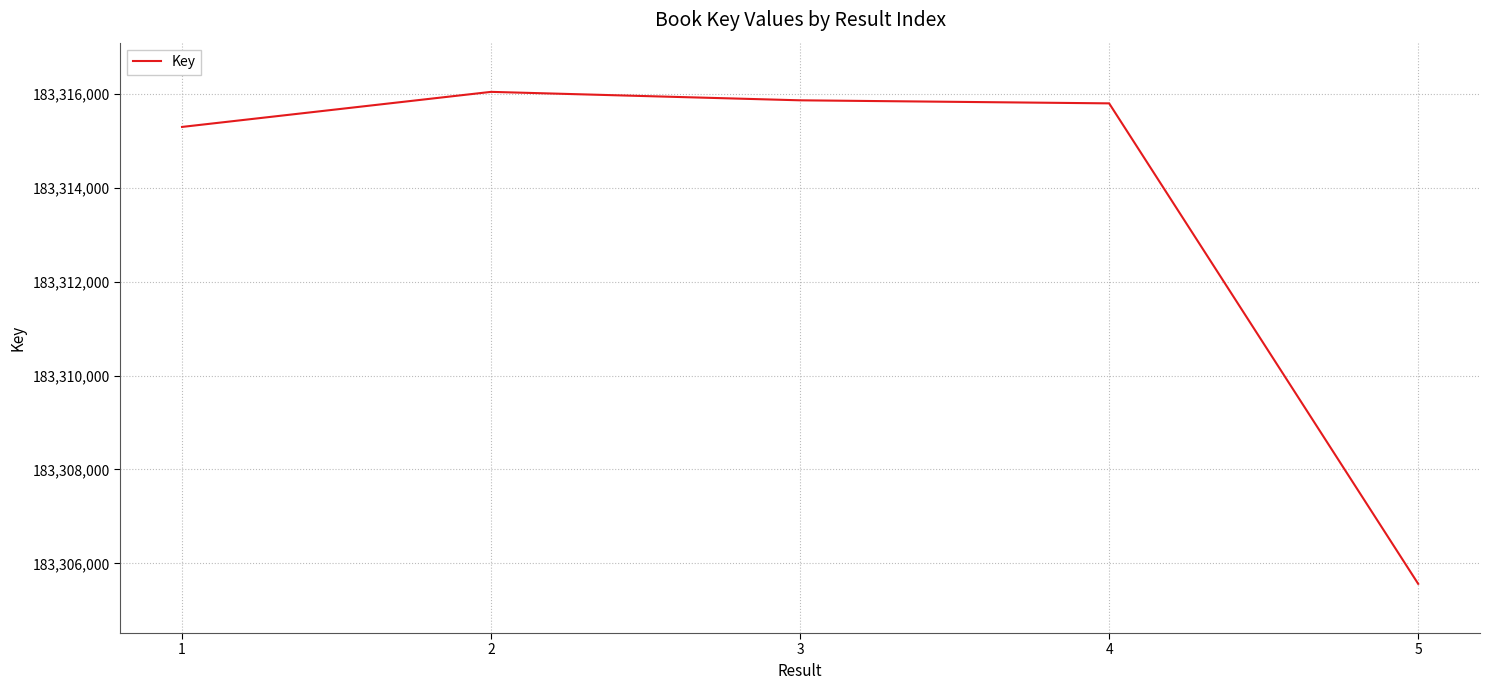

What is the difference between the values at 4 and 2?

245